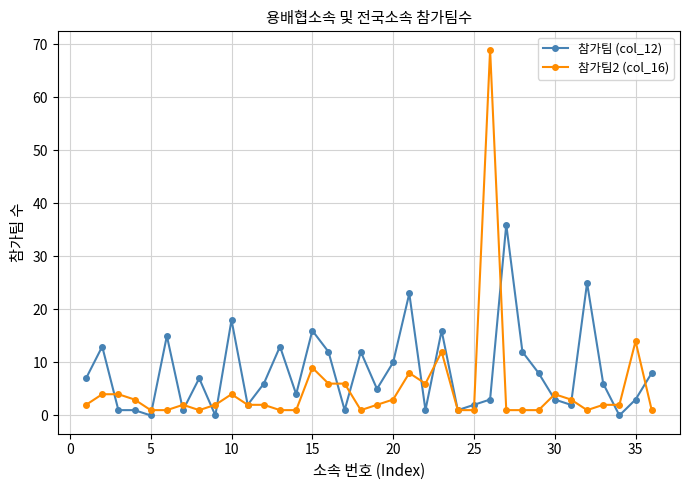

List the series in order of their peak value, lowest first.

참가팀 (col_12), 참가팀2 (col_16)